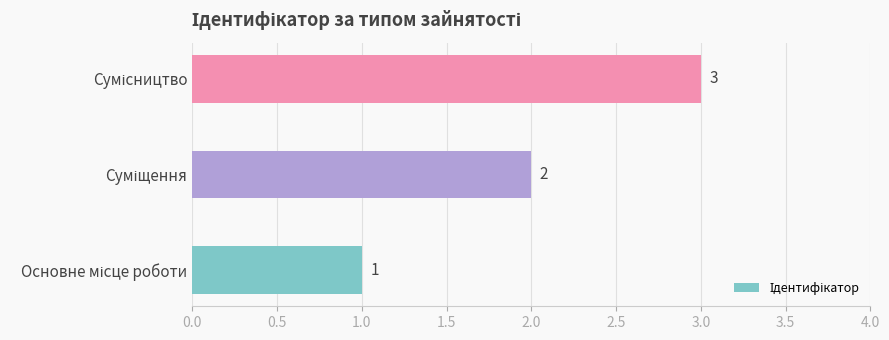

What is the greatest value displayed?

3